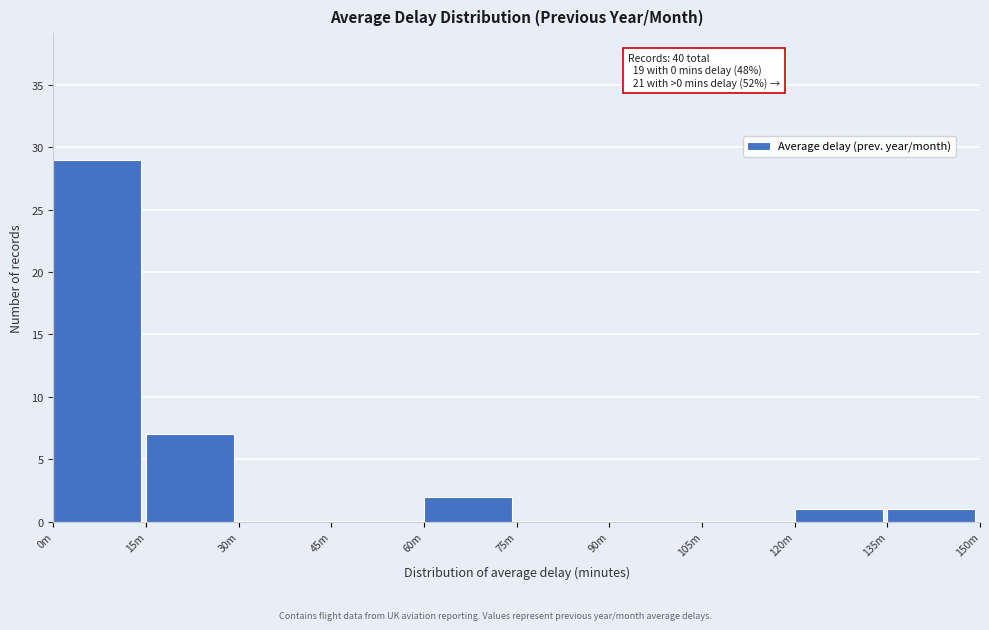

Reading left to right, extract all data points from this chart.

0m=29	15m=7	30m=0	45m=0	60m=2	75m=0	90m=0	105m=0	120m=1	135m=1